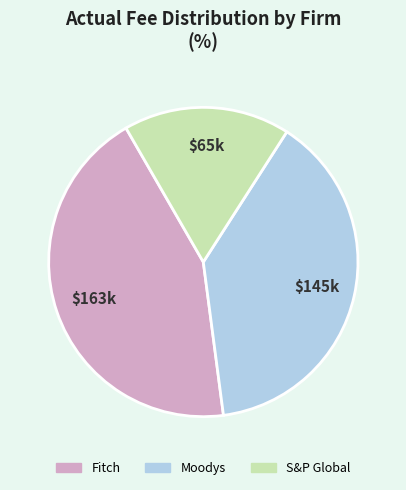

Which slice is the largest?

Fitch